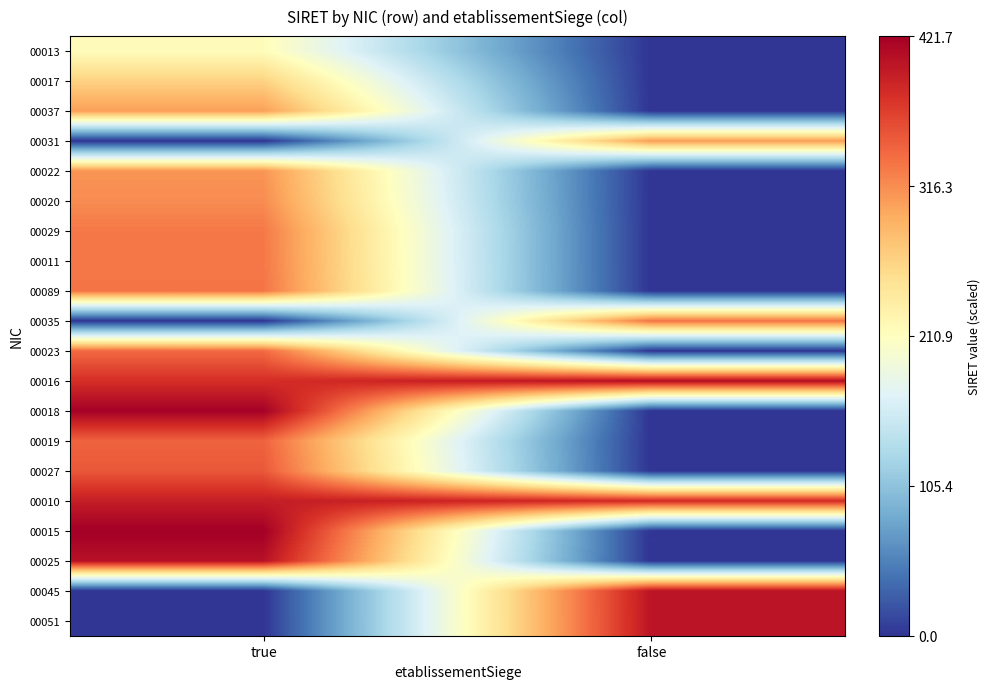

At how many categories does at least one series exceed 166?

2